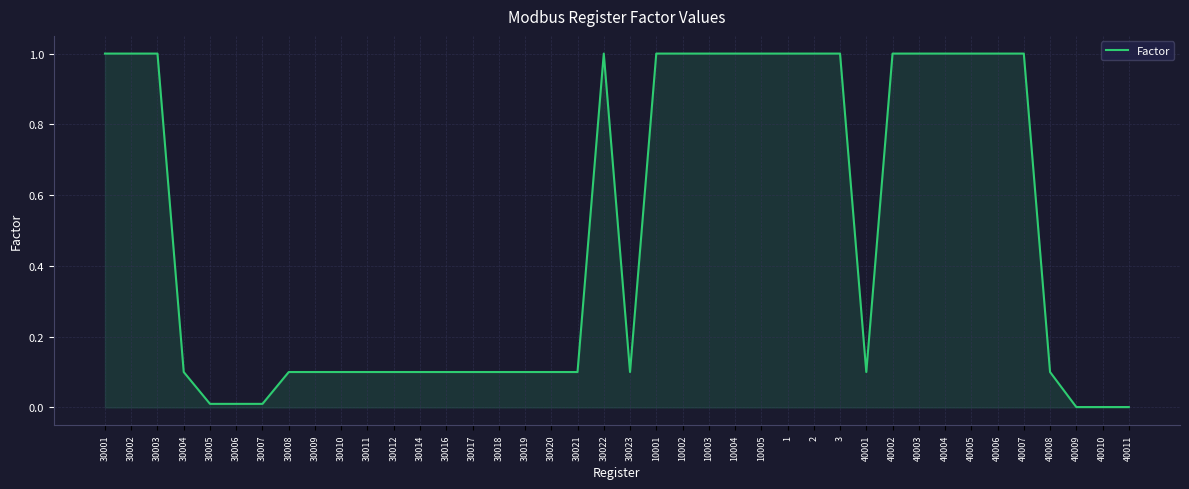

The chart shows a value of 1.0 at 40007. True or false?

True